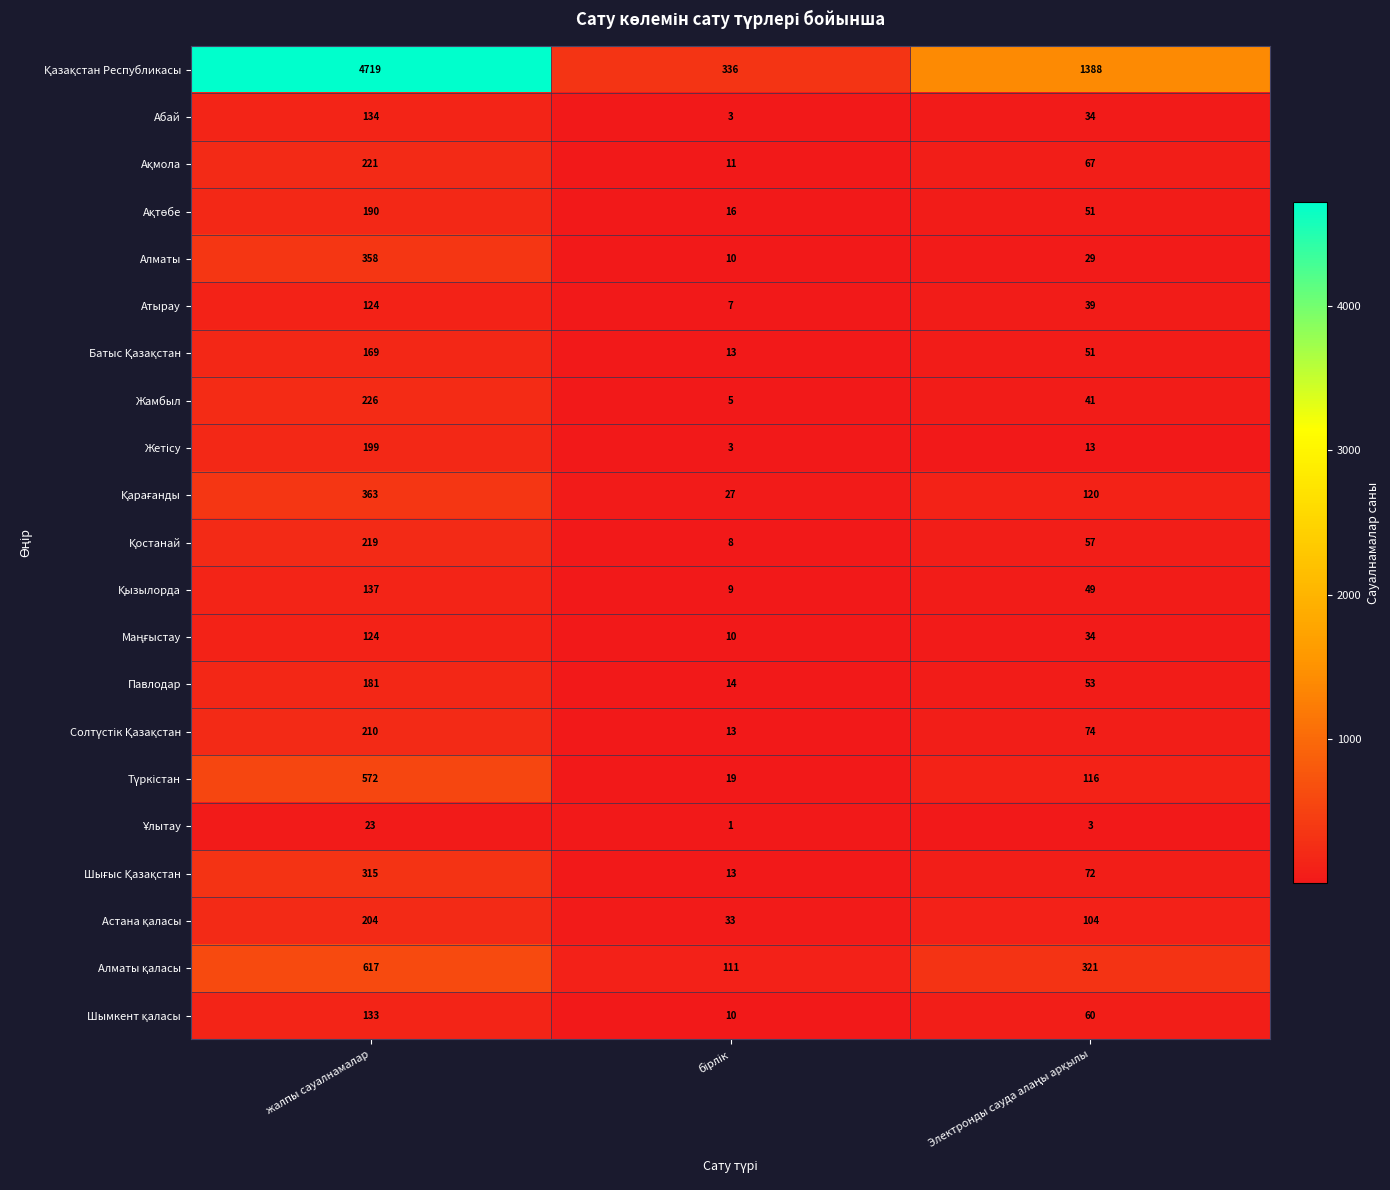

At how many categories does at least one series exceed 325?

3